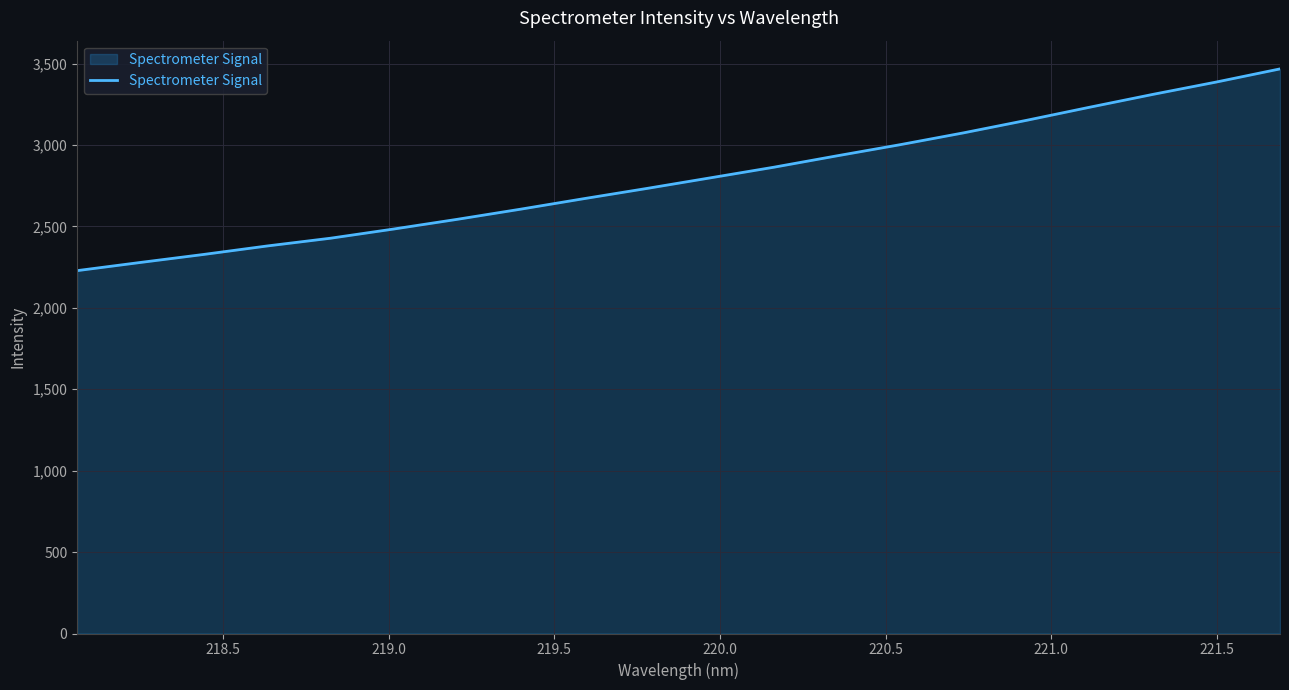

What is the maximum value shown in the chart?

3467.8